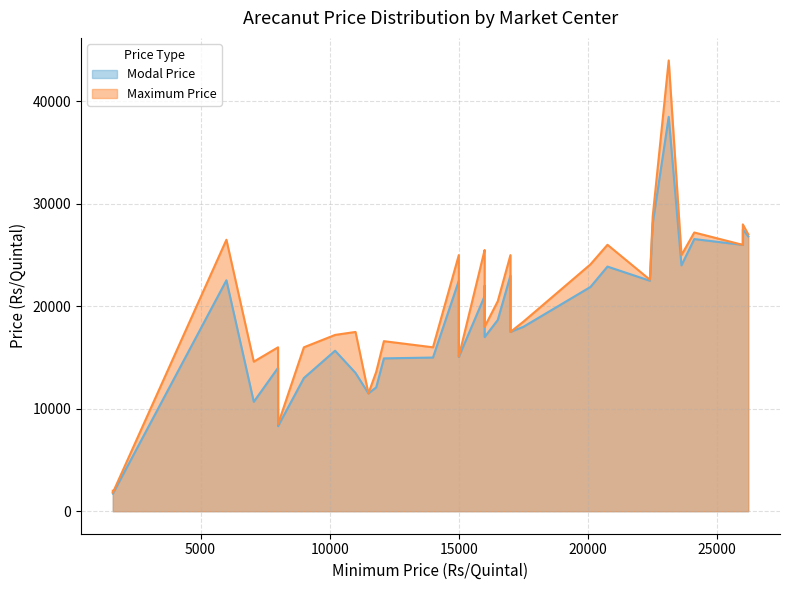

Rank the series by their maximum value, from highest to lowest.

Maximum Price, Modal Price